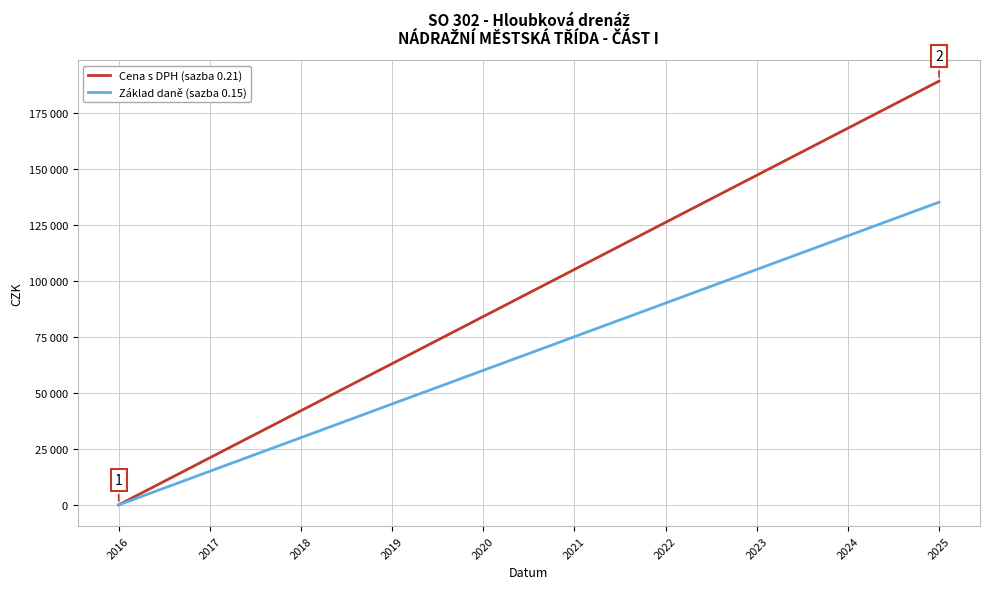

The value of Cena s DPH (sazba 0.21) at 2021 is 48478.2. True or false?

False